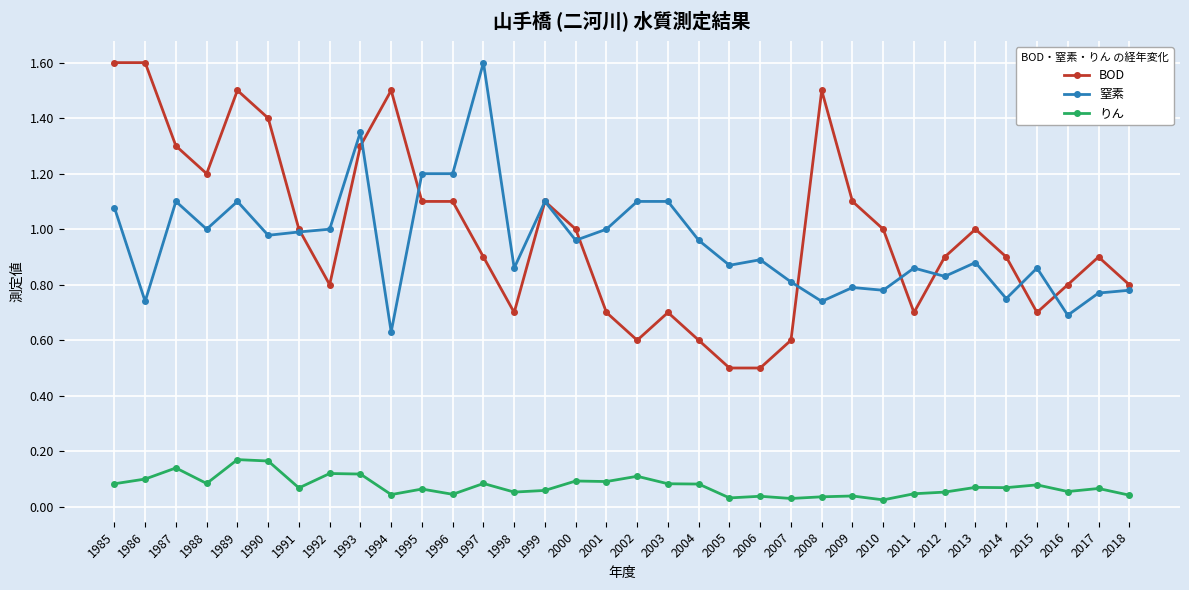

Is the value of りん at 1996 greater than the value of 窒素 at 1987?

No